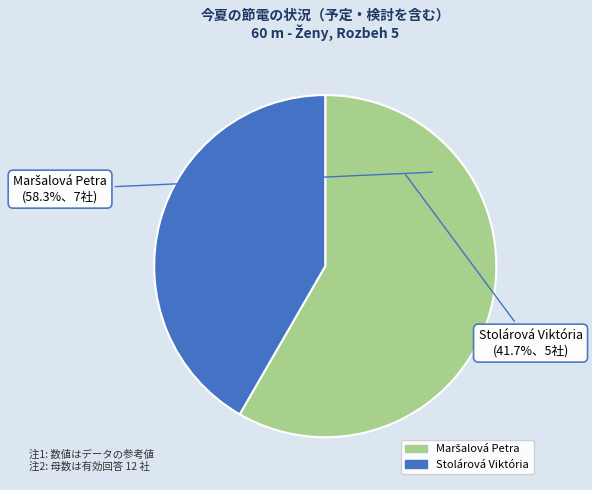

Count the number of slices in the pie.

2